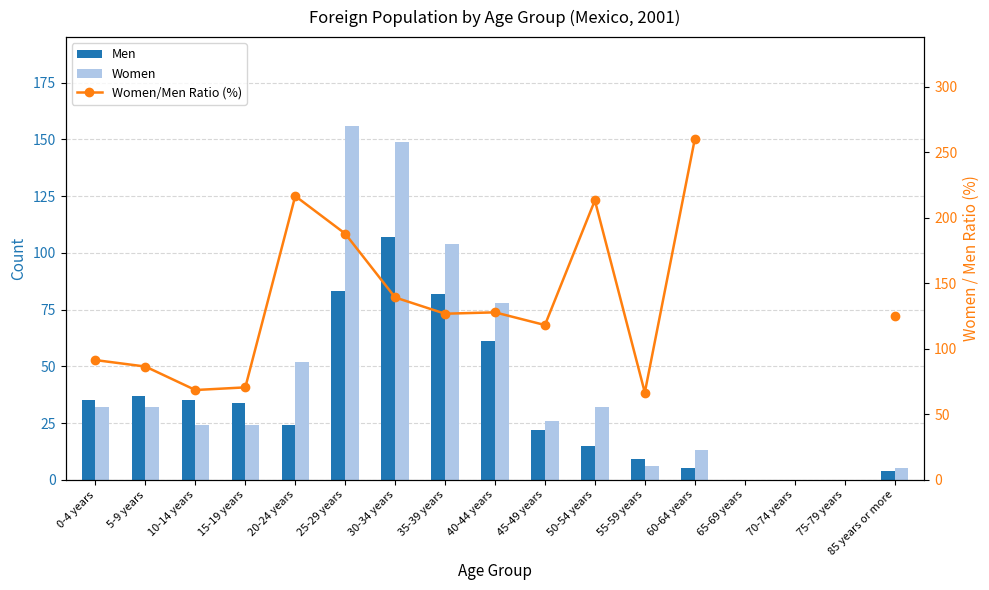

At which label does Men first exceed 24?

0-4 years